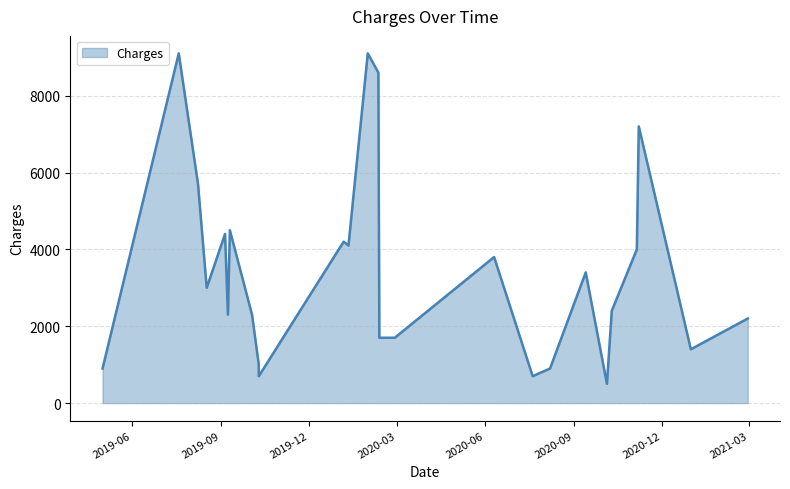

Rank the categories by value from lowest to highest.

2020-10-05, 2019-10-10, 2020-07-20, 2020-08-07, 2019-05-01, 2019-10-10, 2020-12-31, 2020-02-12, 2020-02-28, 2021-02-28, 2019-09-08, 2019-10-03, 2020-10-10, 2019-08-17, 2020-09-13, 2020-06-10, 2020-11-05, 2020-01-11, 2020-01-06, 2019-09-05, 2019-09-10, 2019-08-08, 2020-11-07, 2020-02-11, 2019-07-19, 2020-01-31